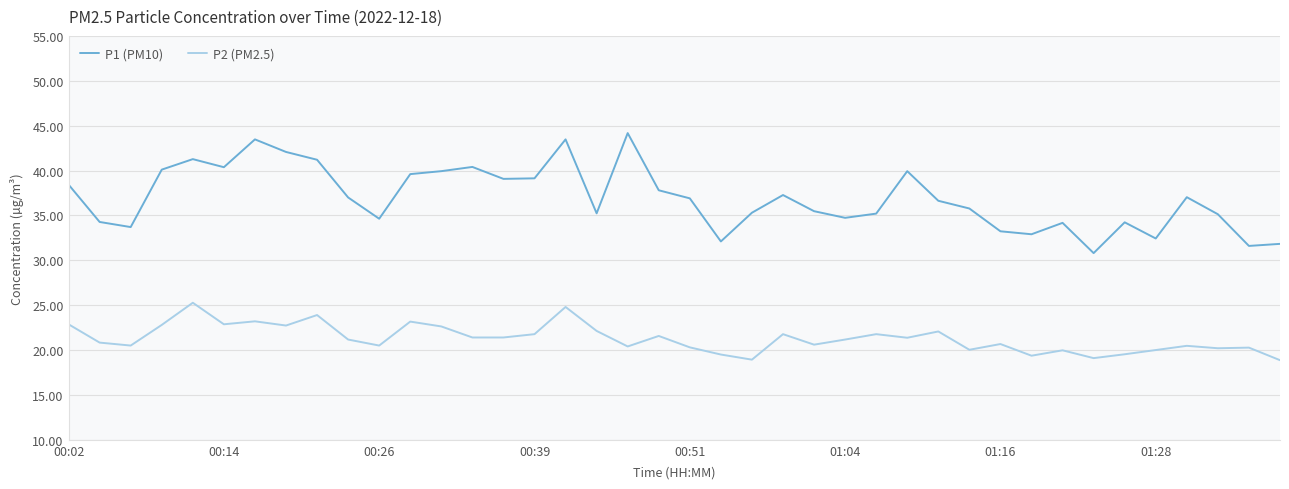

Which series has the widest spread of values?

P1 (PM10)